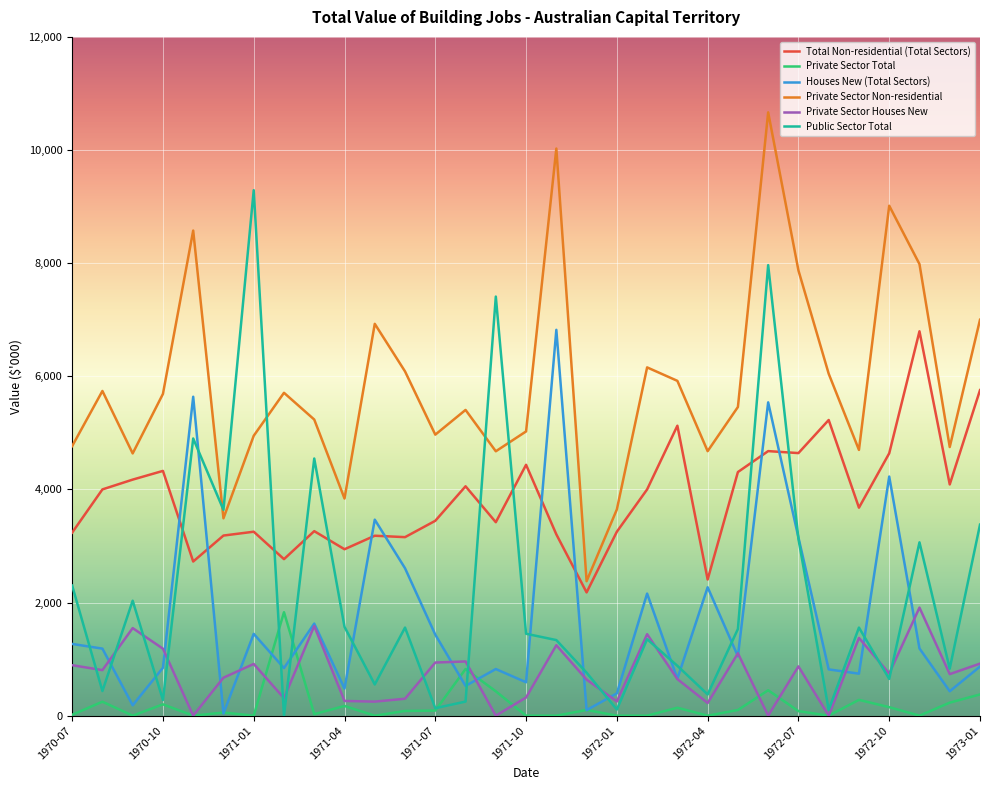

Which series has the widest spread of values?

Public Sector Total